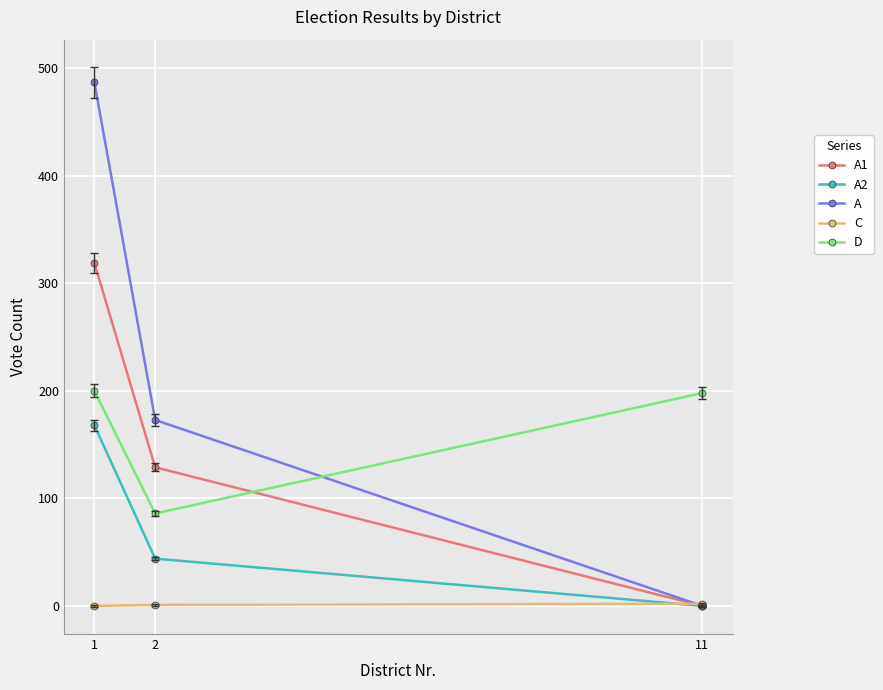

Which series changed the most between 1 and 2?

A